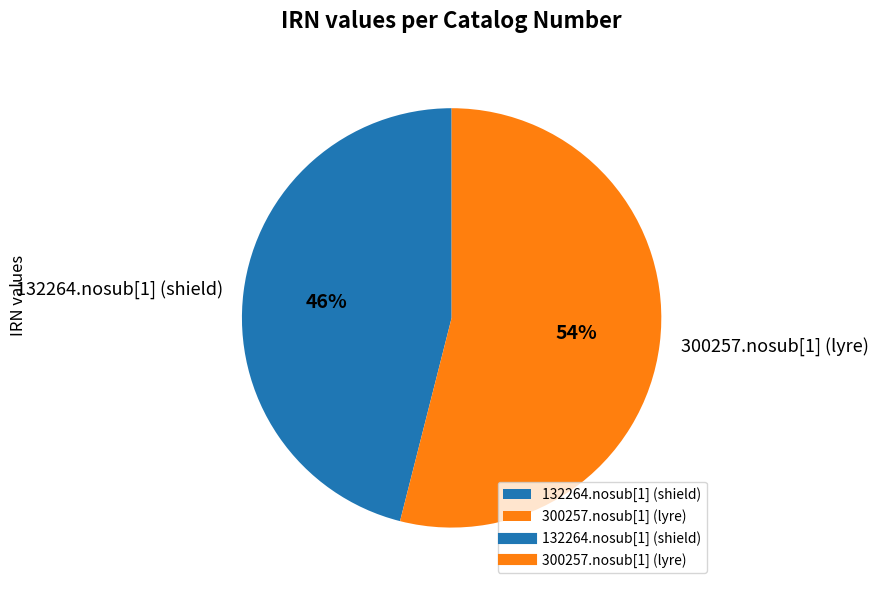

Which has a higher value, 300257.nosub[1] (lyre) or 132264.nosub[1] (shield)?

300257.nosub[1] (lyre)